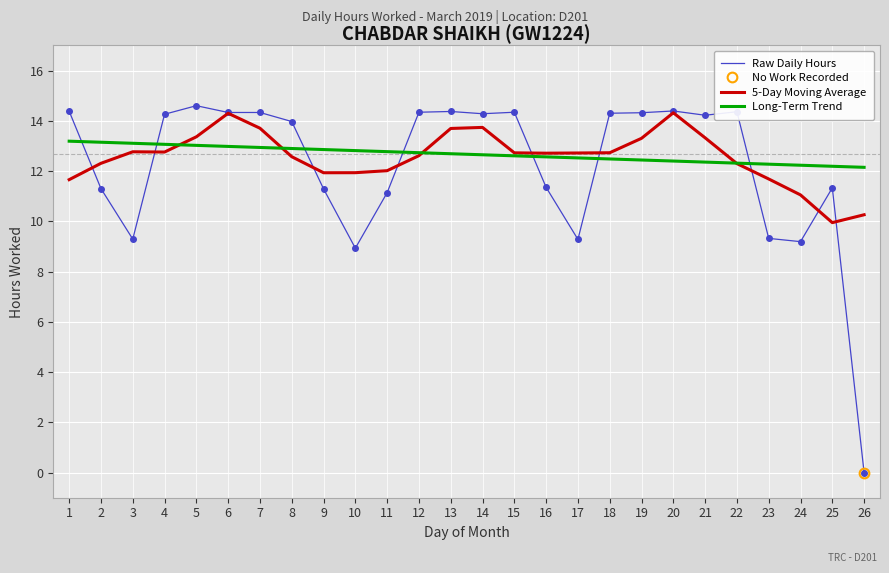

At which category is the sum across all series the highest?

6